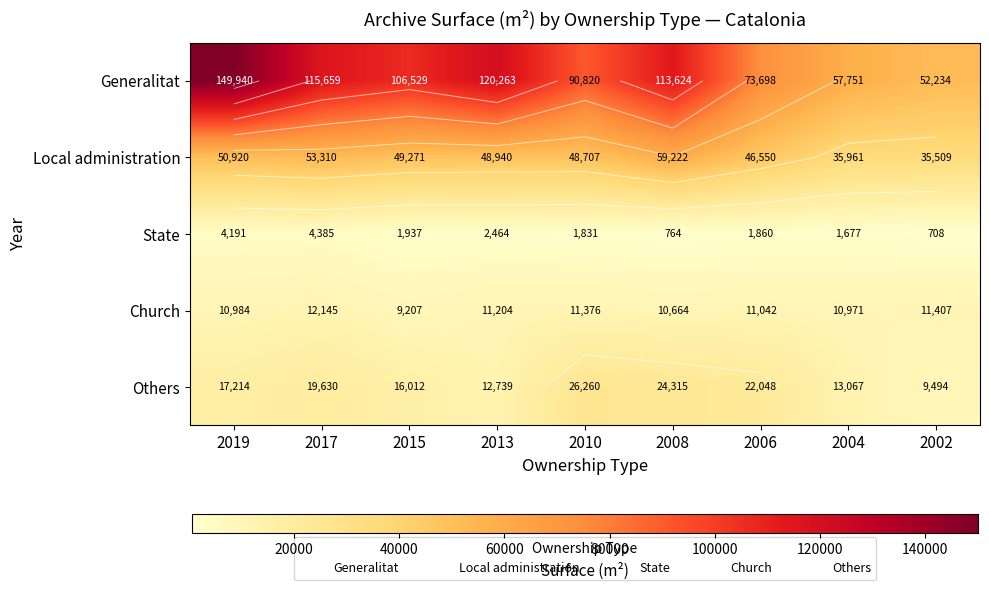

What is the average value of the Local administration series?

47599